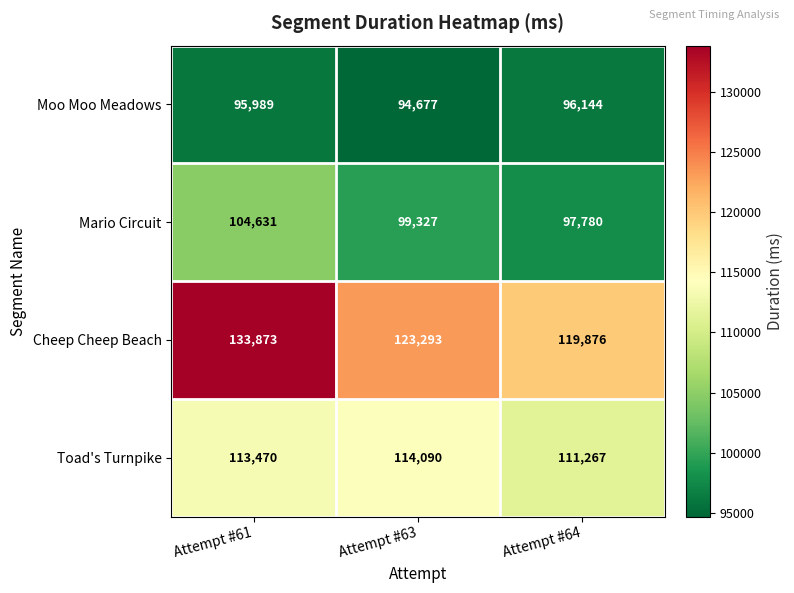

What is the difference between the maximum and minimum values in the Moo Moo Meadows series?

1467